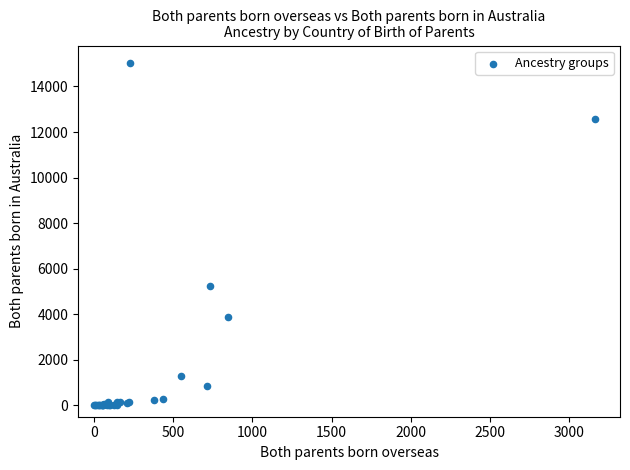

What Y value in the scatter plot is closest to 7522?

5247